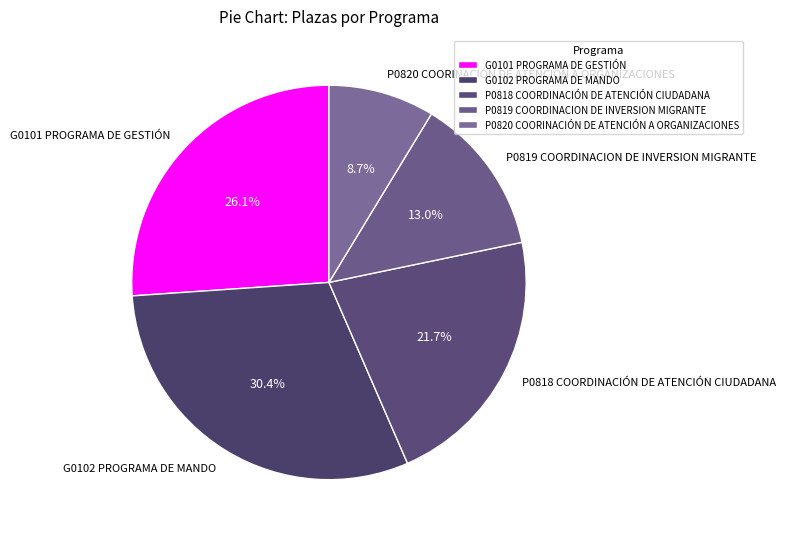

Rank the categories by value from highest to lowest.

G0102 PROGRAMA DE MANDO, G0101 PROGRAMA DE GESTIÓN, P0818 COORDINACIÓN DE ATENCIÓN CIUDADANA, P0819 COORDINACION DE INVERSION MIGRANTE, P0820 COORINACIÓN DE ATENCIÓN A ORGANIZACIONES